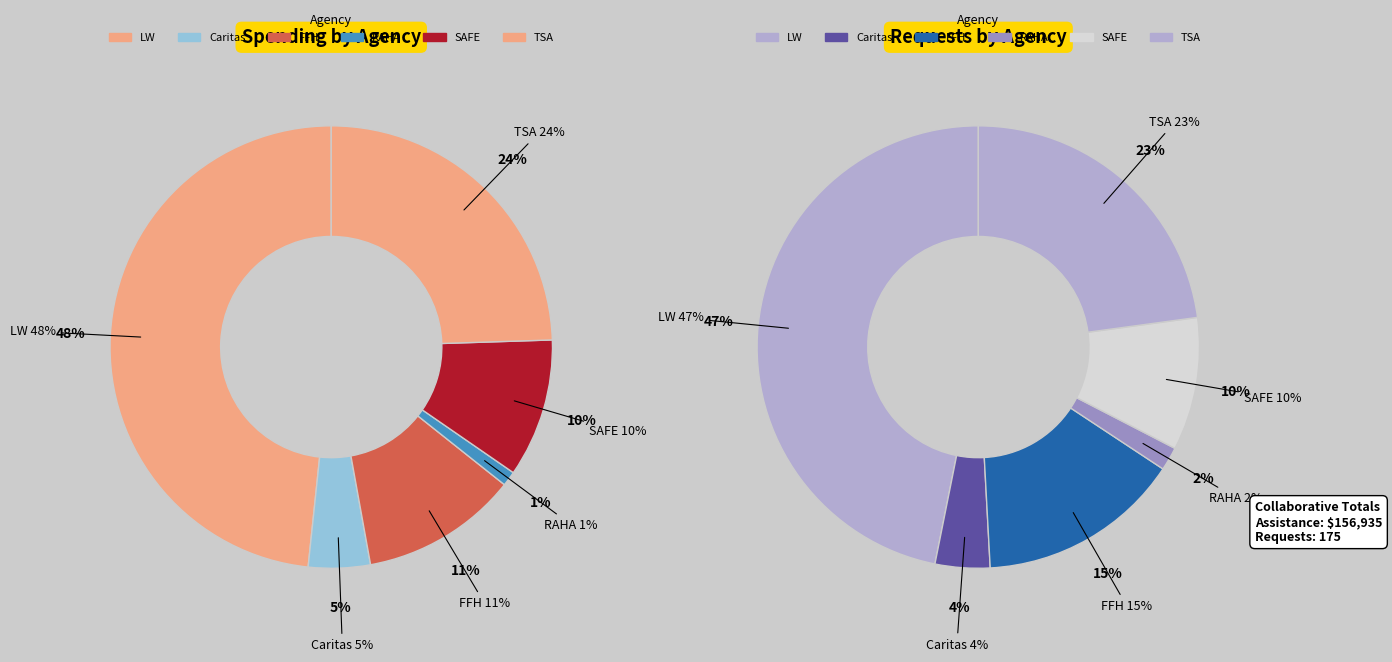

Which slice is the largest?

LW